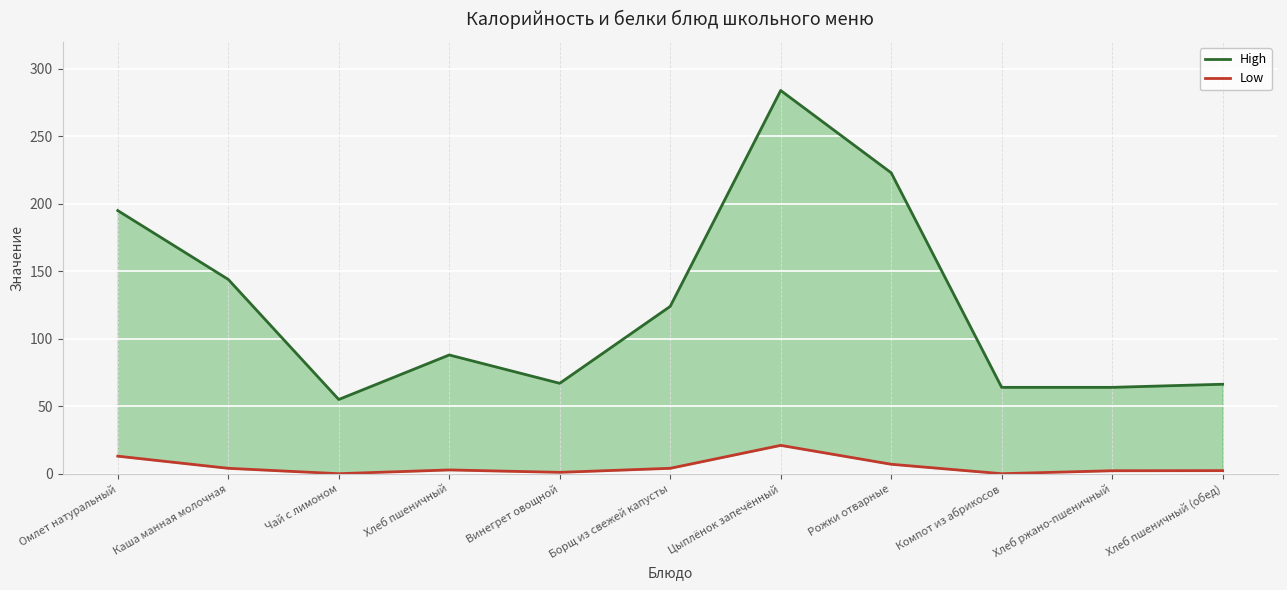

At Винегрет овощной, list the series in order from largest to smallest.

High, Low